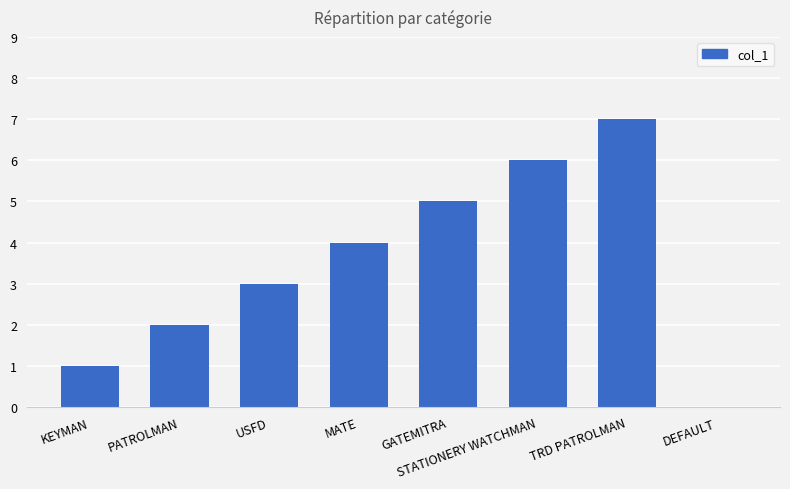

Where is the data nearest to the value 3?

USFD